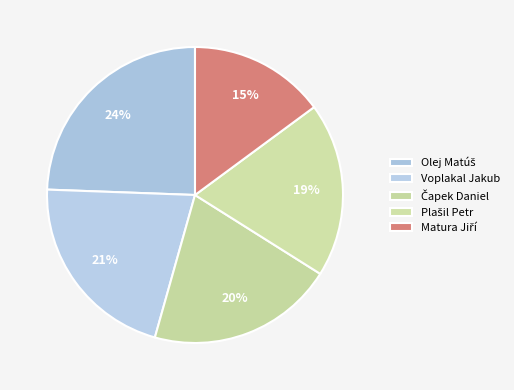

To the nearest percent, what percentage of the pie is Plašil Petr?

19%